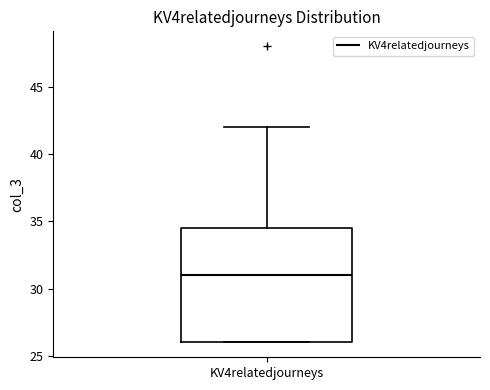

Read this box plot against the y-axis: the position of the median line, the range covered by the box, and the ends of both whiskers. The values are not printed on the chart, so give them approximately, as read against the axis.

median 31.0, box 26.0 to 34.5, whiskers 26.0 to 42.0